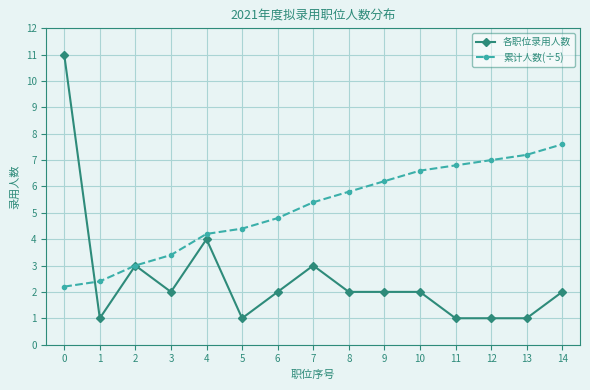

Rank the series at 6 from lowest to highest value.

各职位录用人数, 累计人数(÷5)